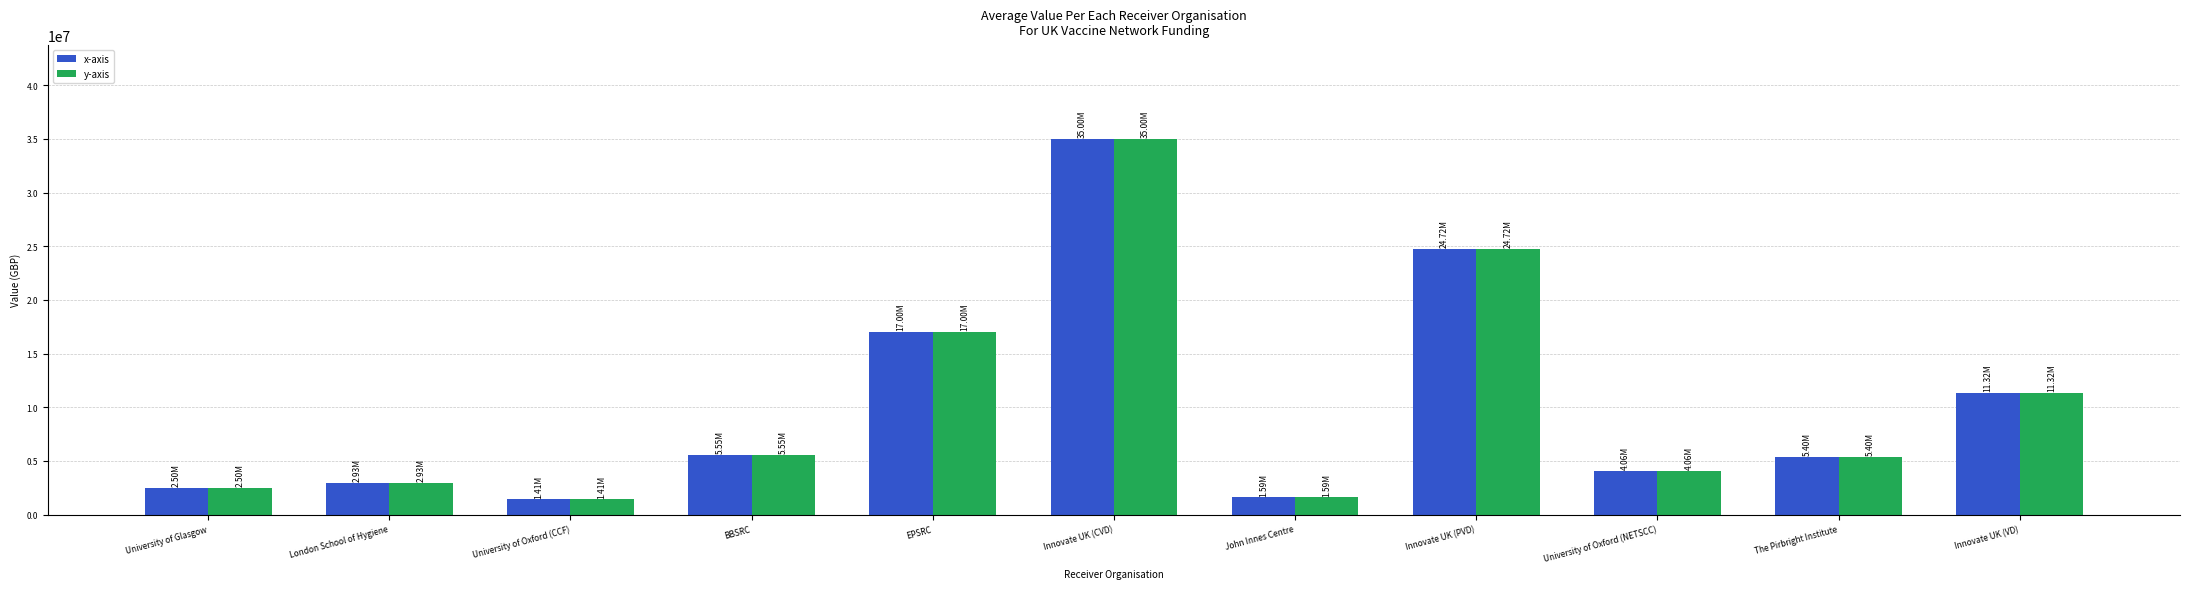

At which label does y-axis reach its peak?

Innovate UK (CVD)